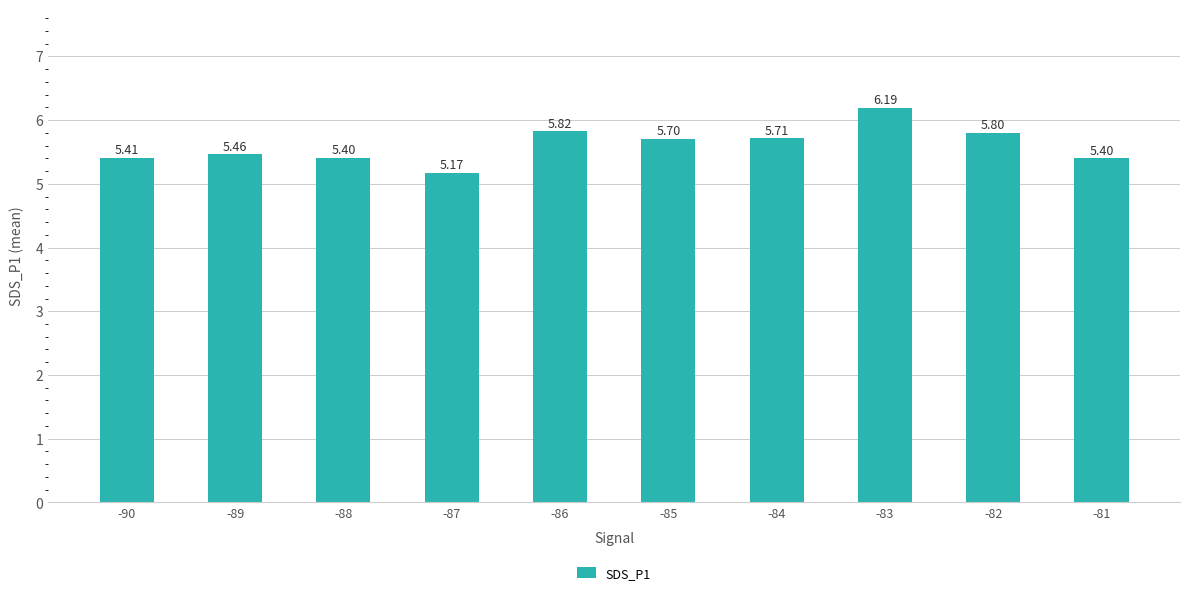

What is the ratio of the value at -90 to the value at -84?

0.9